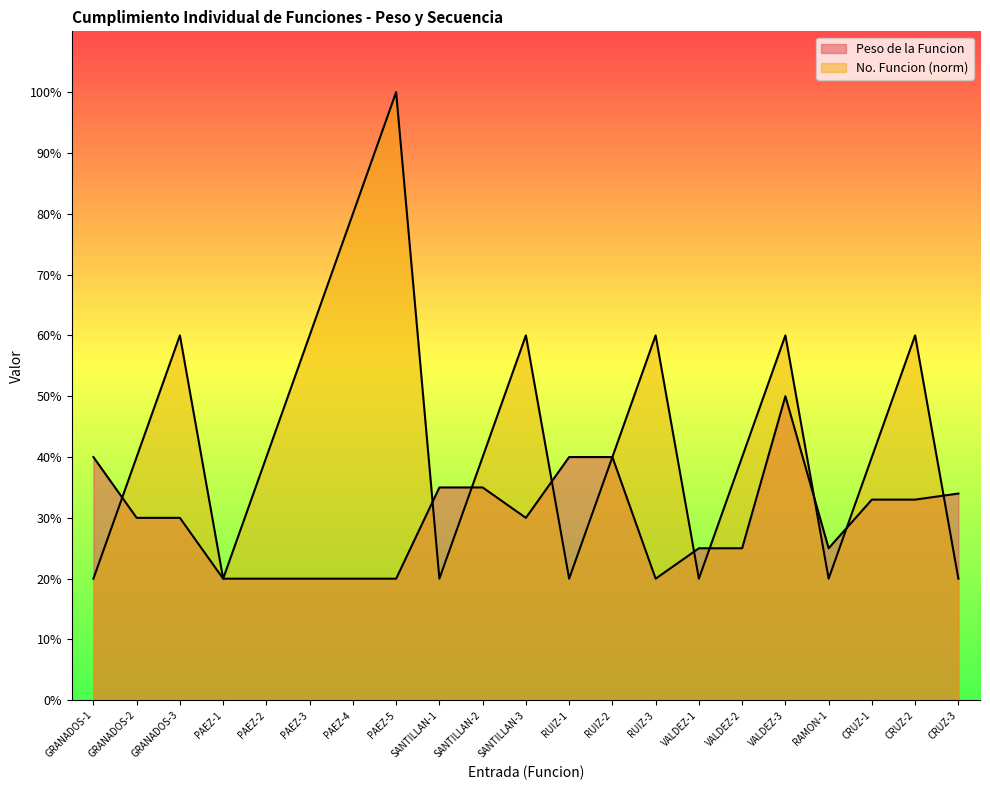

How many data points does each series have?

21